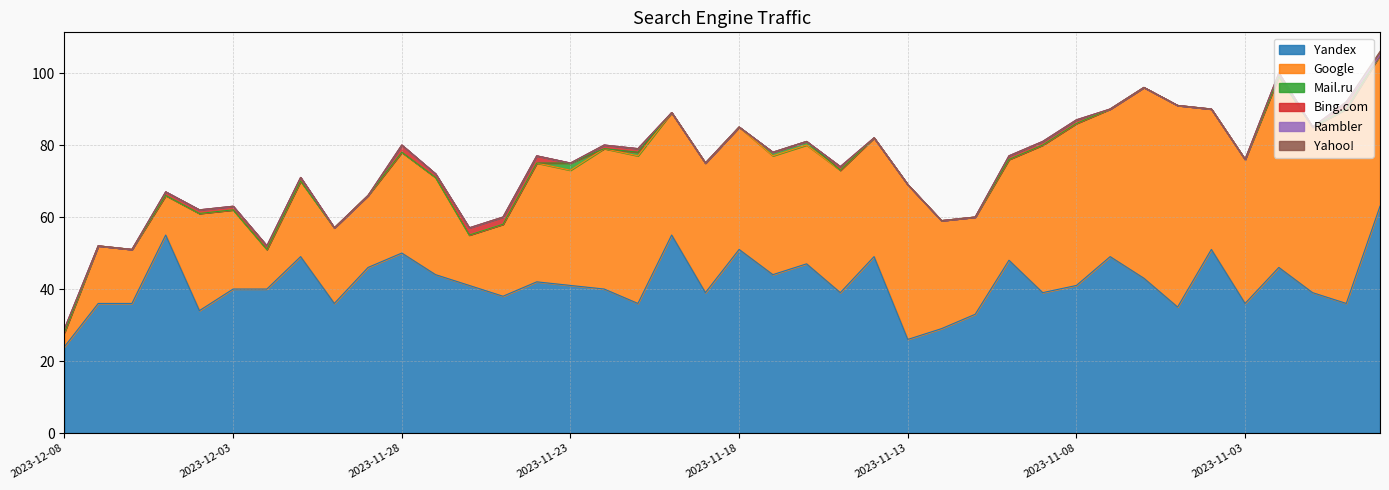

What position from the right is 2023-11-04?

6